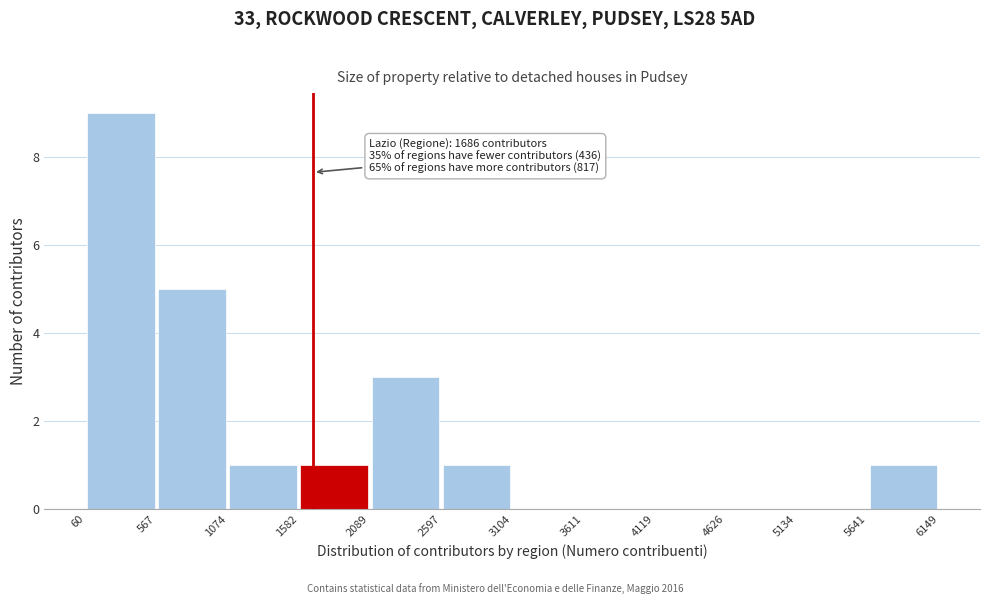

Over which range of the x-axis is the bar tallest?

60 to 567